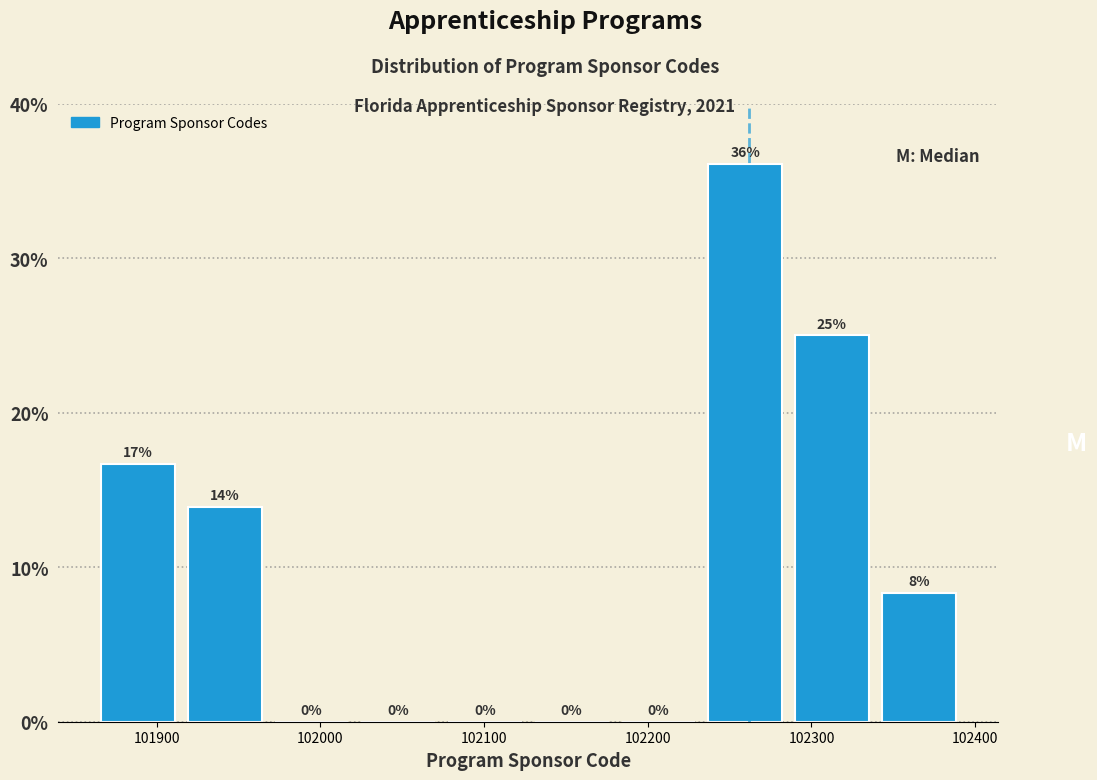

Over which range of the x-axis is the bar tallest?

102233 to 102286